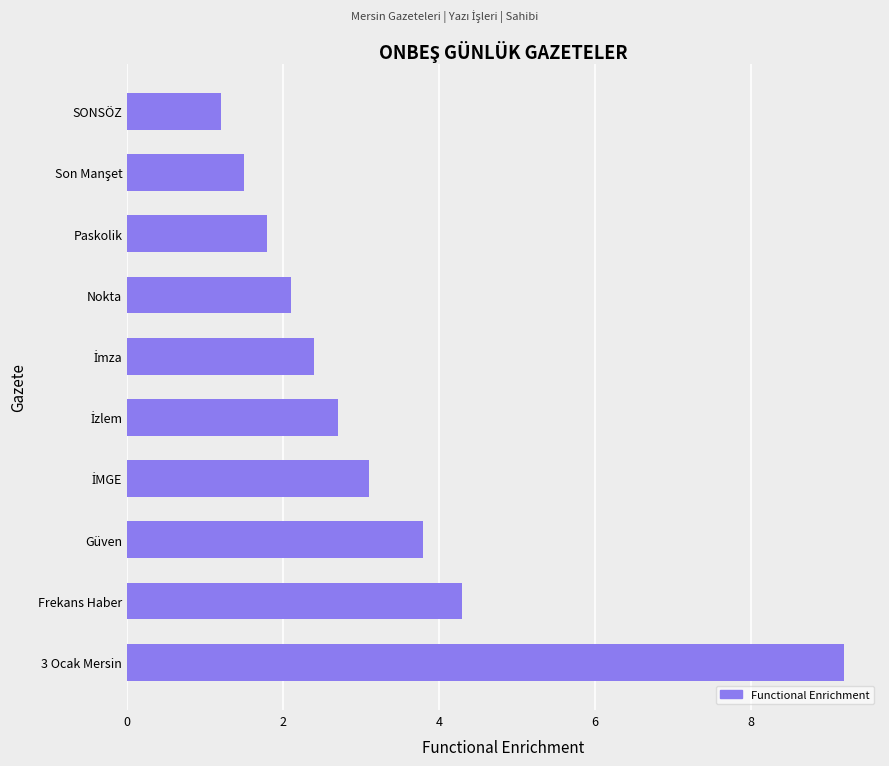

What is the change in value from 3 Ocak Mersin to SONSÖZ?

-8.0